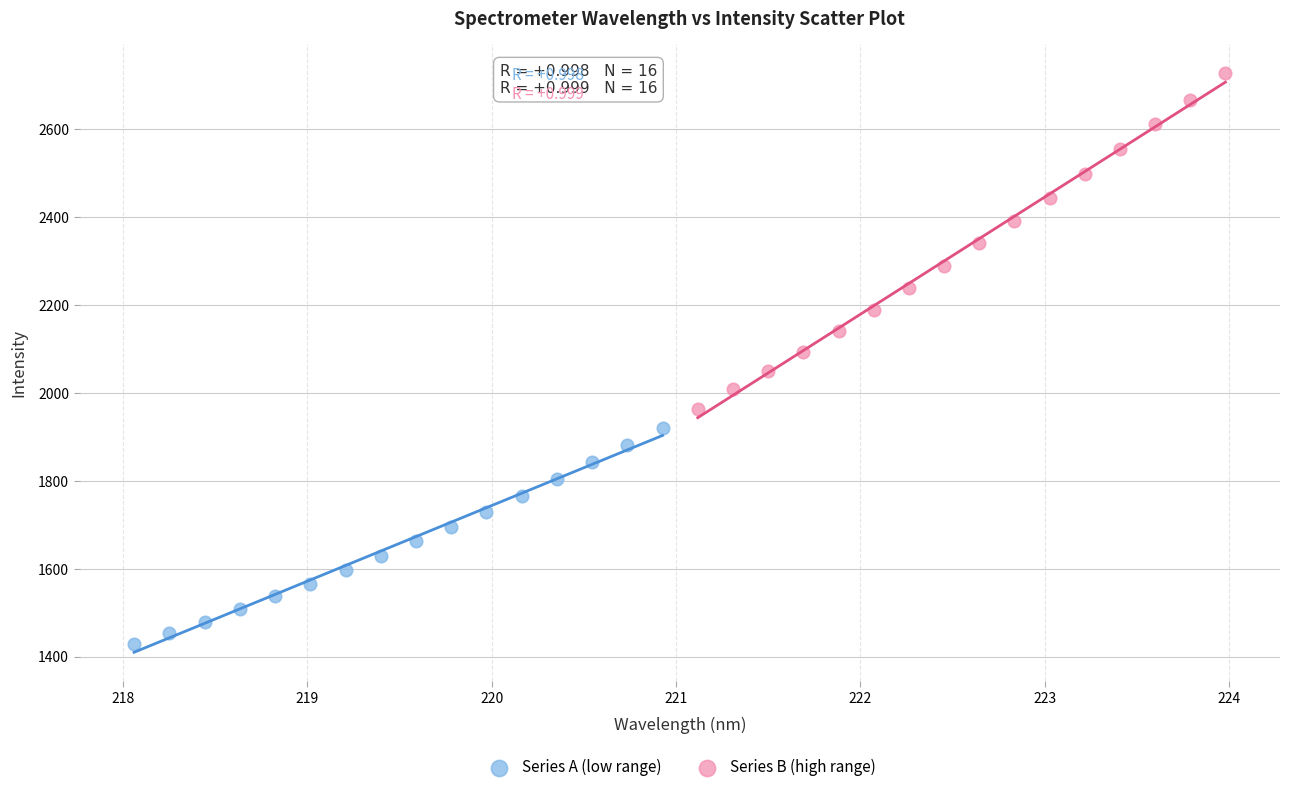

Which series contains the lowest Y value?

Series A (low range)